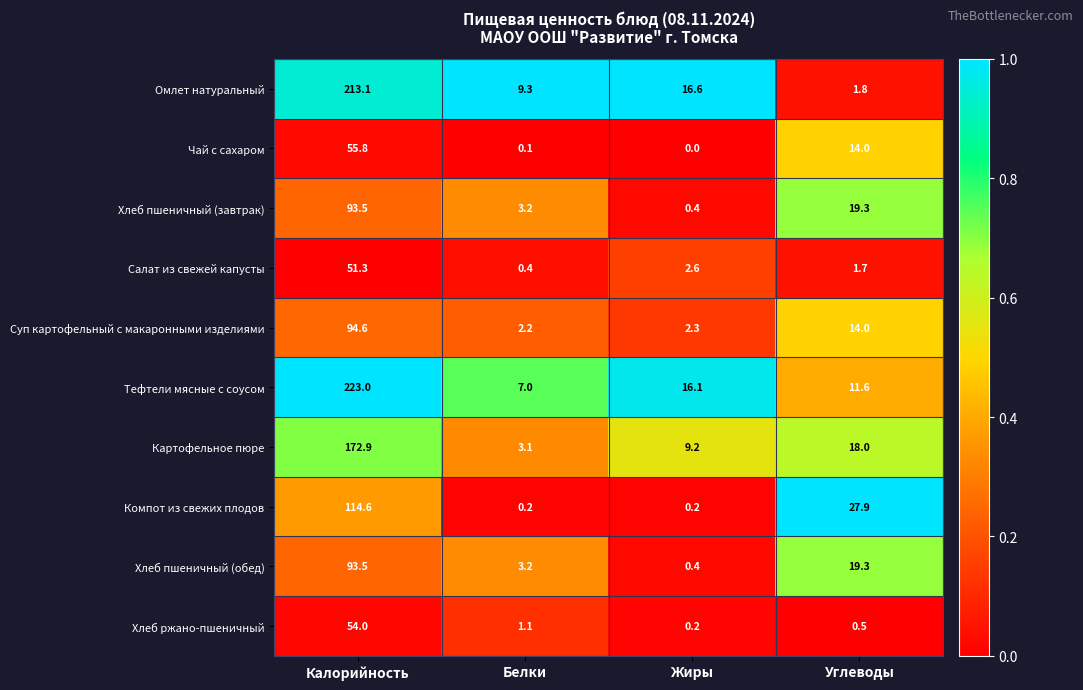

Which category has the highest value in the Салат из свежей капусты series?

Калорийность